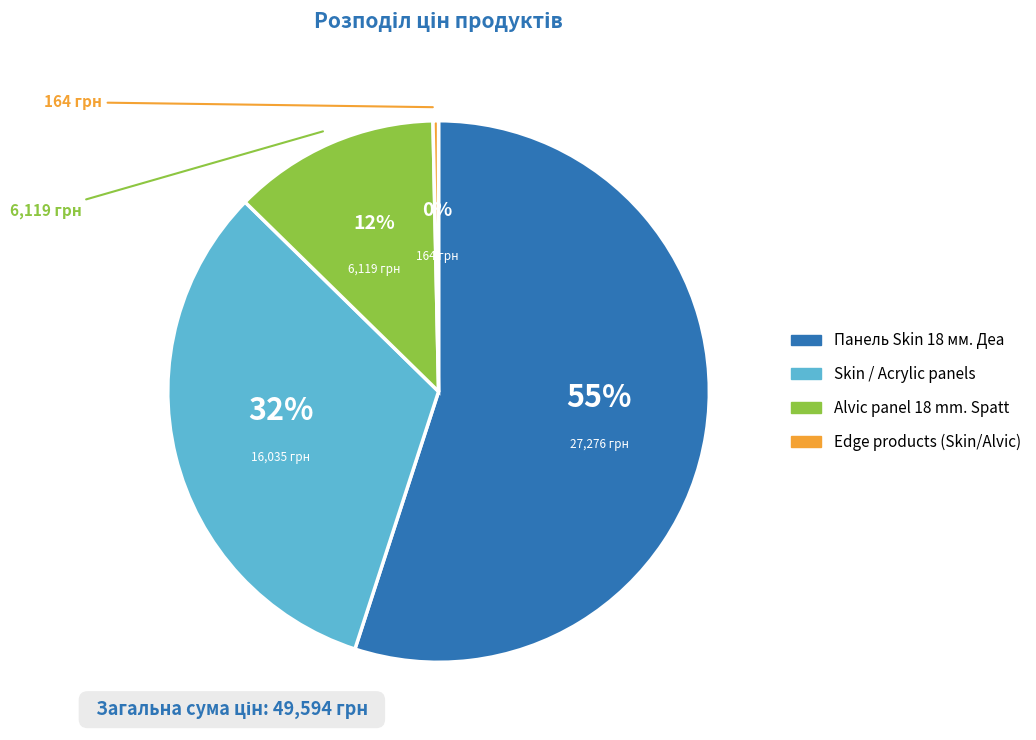

Does any single category account for the majority?

Yes